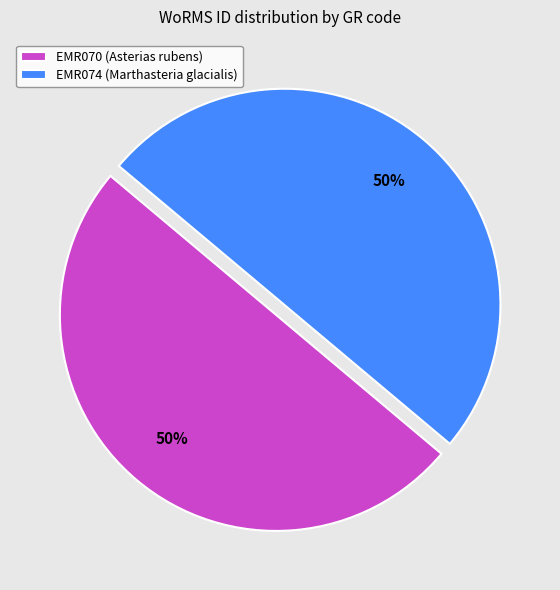

To the nearest percent, what portion does EMR074 (Marthasteria glacialis) represent?

50%